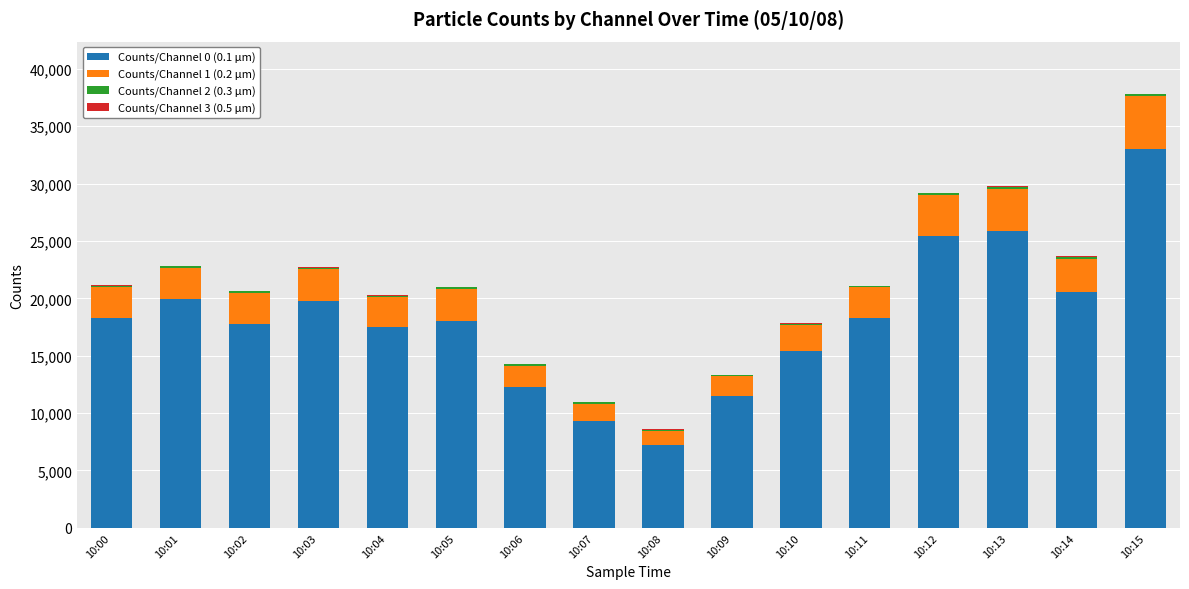

Are the bars grouped side by side (vs. stacked)?

No